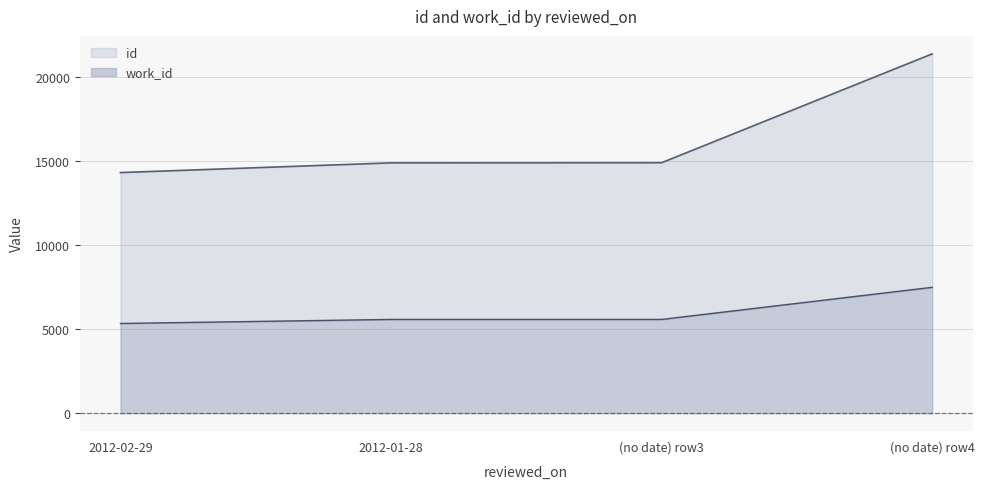

At which label is work_id closest to 6422?

2012-01-28